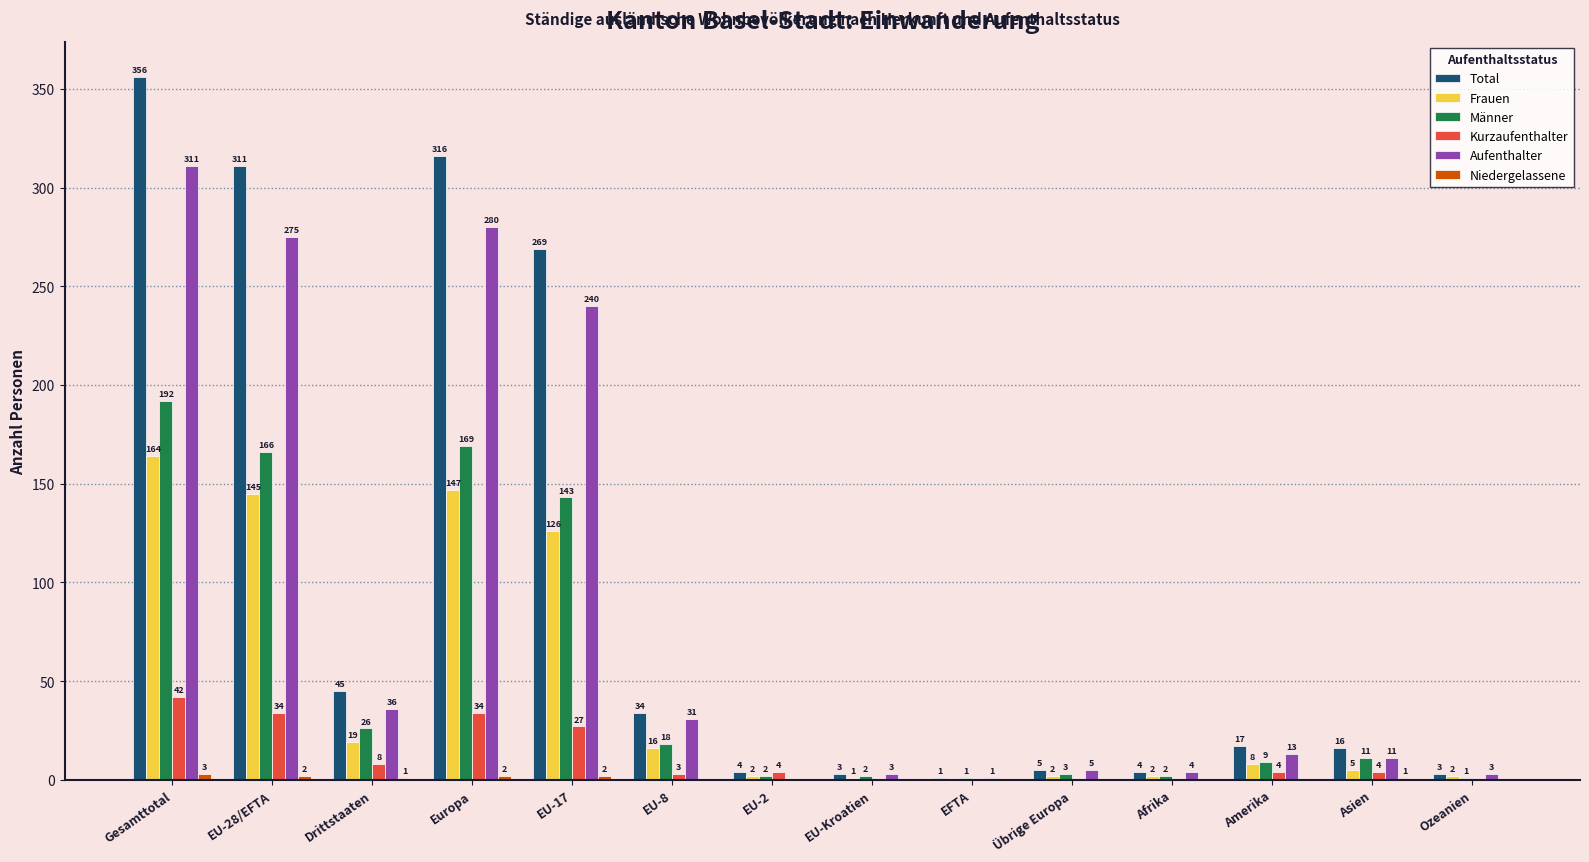

What is the sum of the Frauen values at Amerika and EU-17?

134